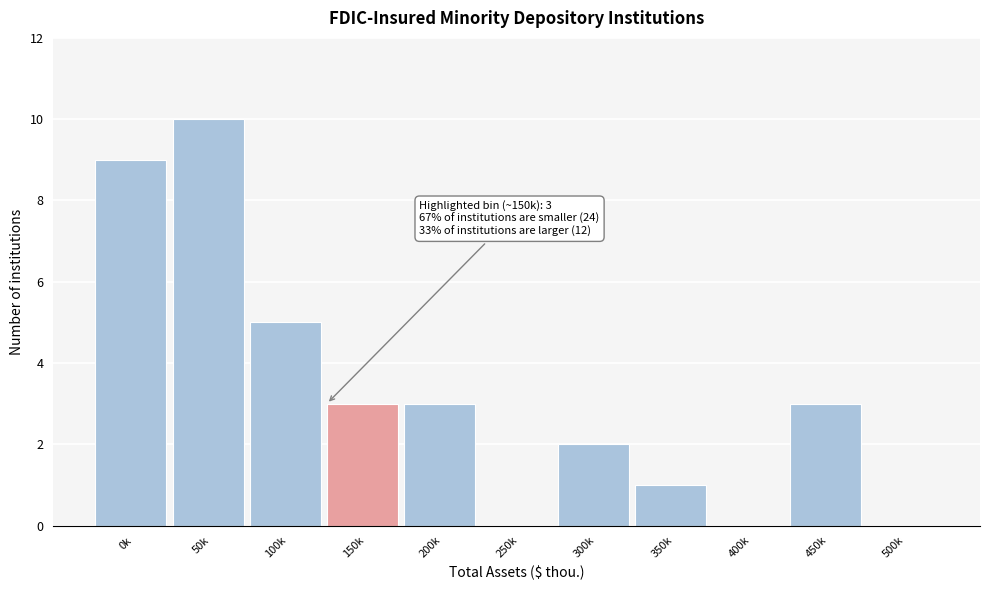

Reading left to right, transcribe all the data shown in this chart.

0k=9	50k=10	100k=5	150k=3	200k=3	250k=0	300k=2	350k=1	400k=0	450k=3	500k=0